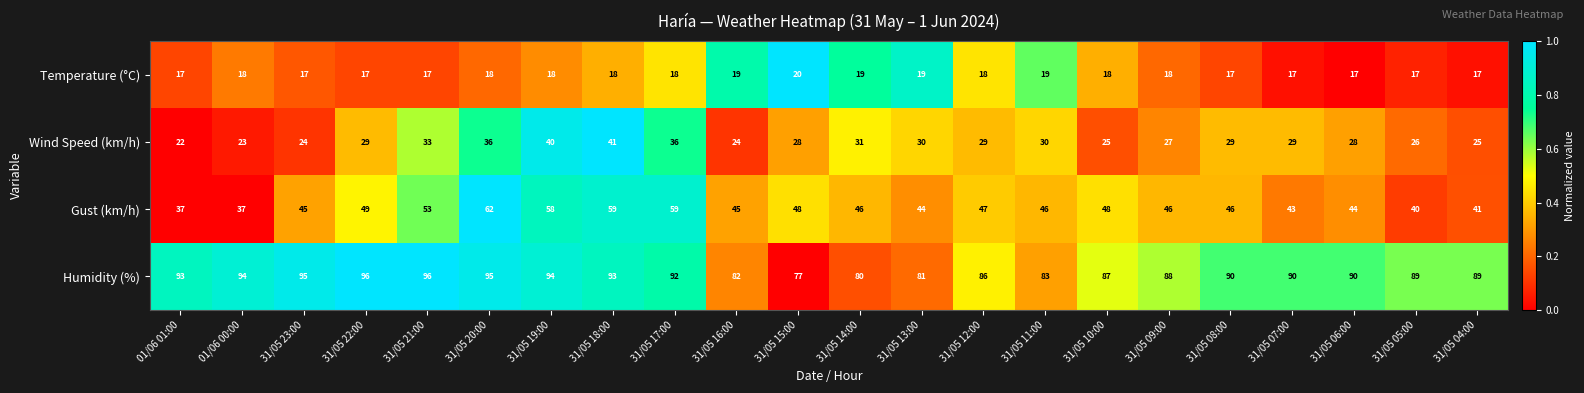

What is the total value across all series at 31/05 14:00?

176